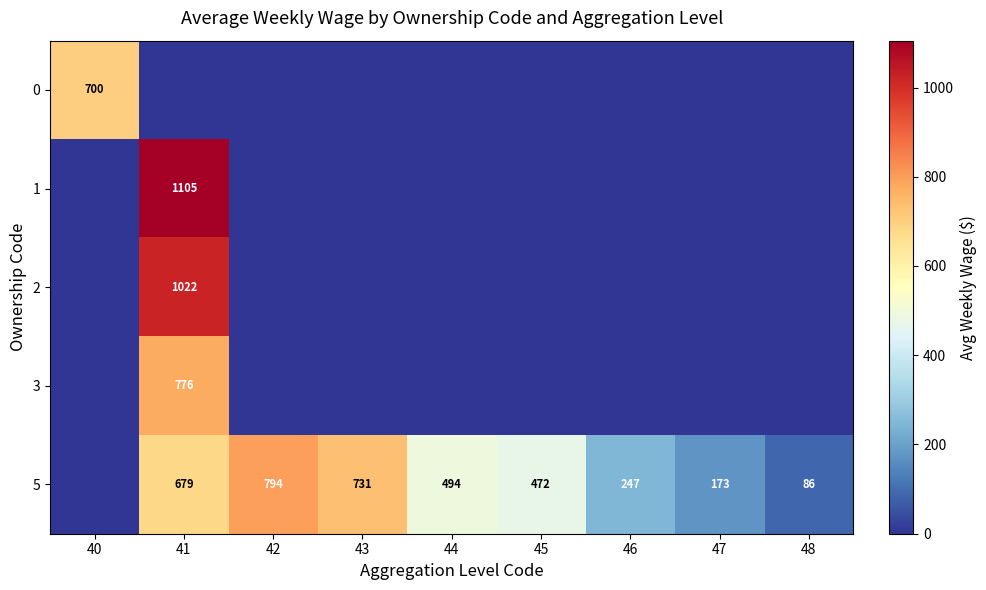

True or false: 0 has a value of 700 at 40.

True